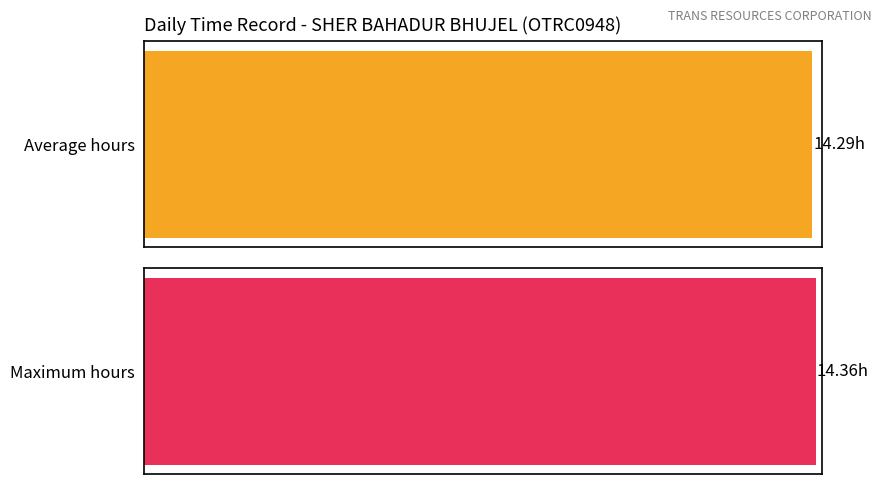

What is the difference between the maximum and minimum values?

0.1